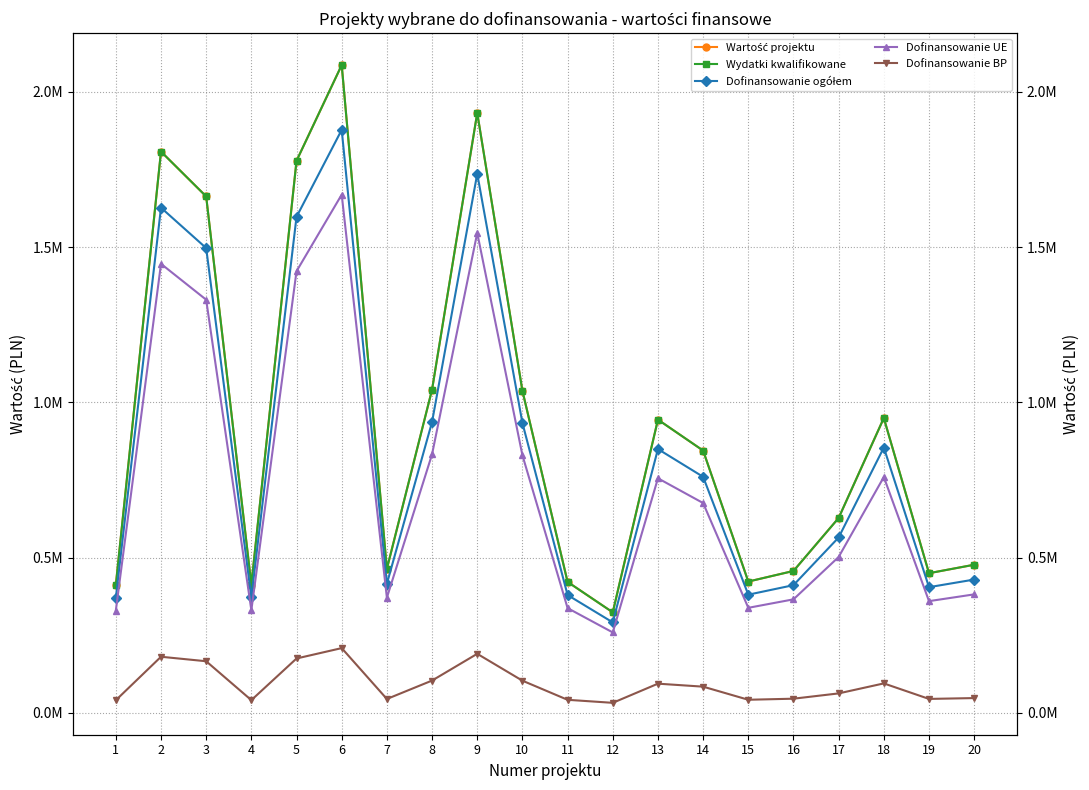

At how many categories does at least one series exceed 2010535?

1